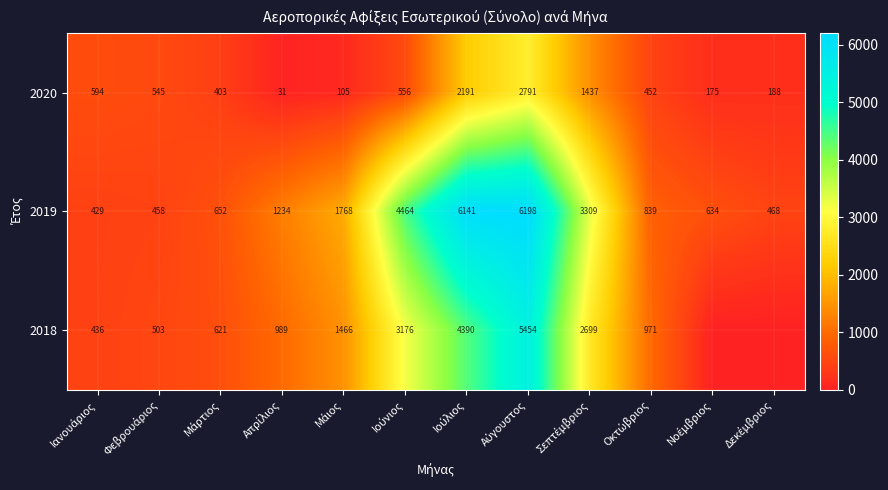

Between Ιούνιος and Φεβρουάριος, which is larger?

Ιούνιος